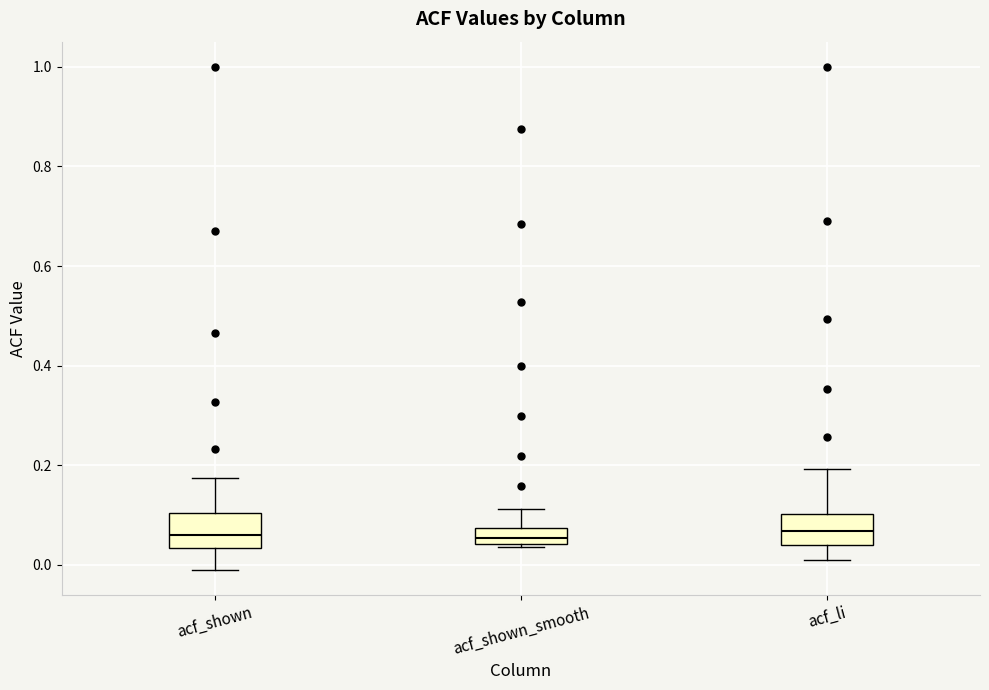

Where is the lower edge of the box for acf_shown on the y-axis? The values are not printed on the chart, so give them approximately, as read against the axis.

0.04